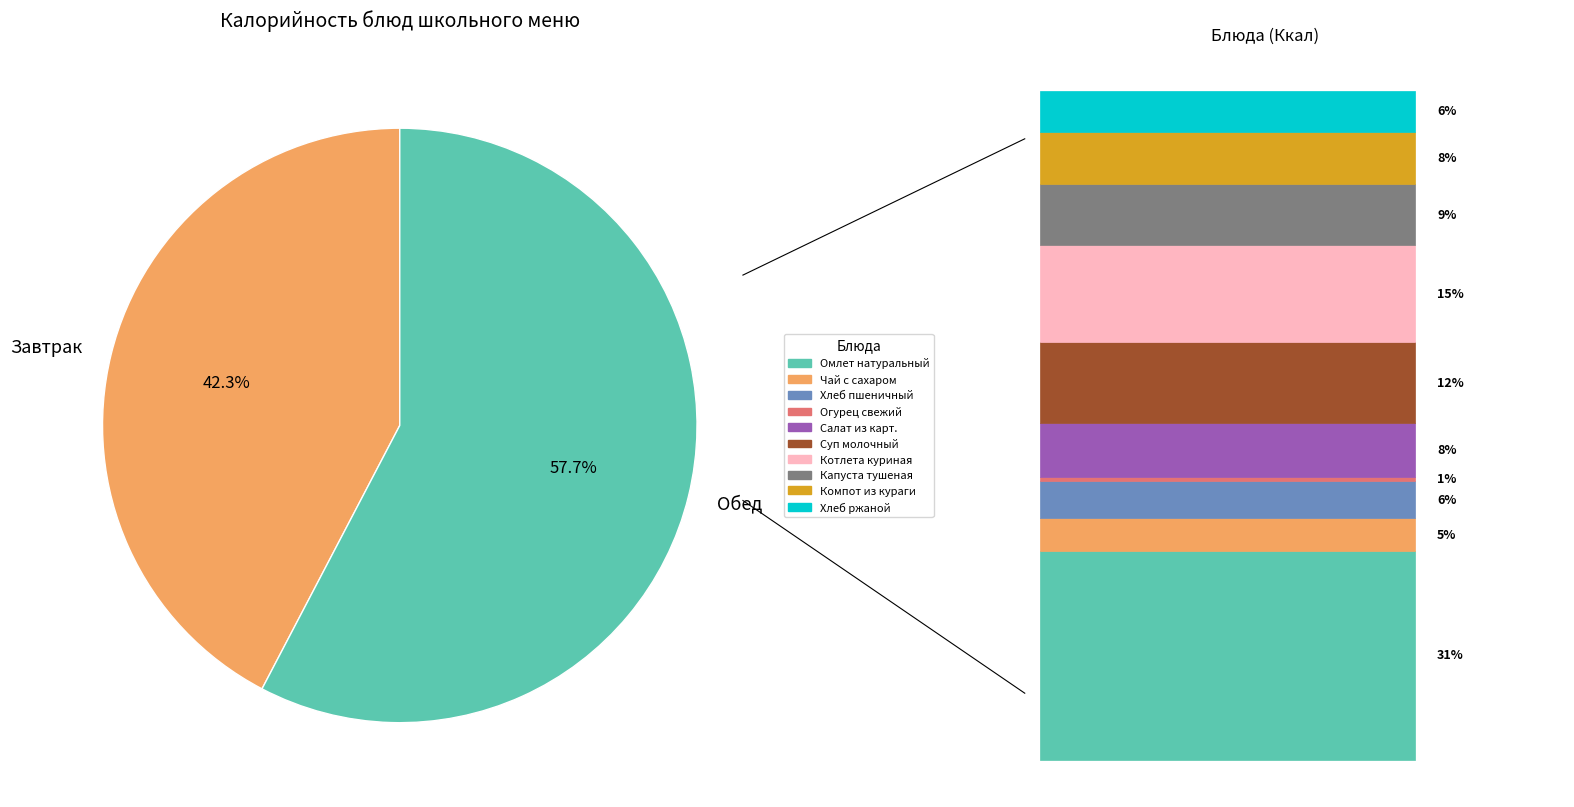

Which category has the biggest portion of the pie?

Обед